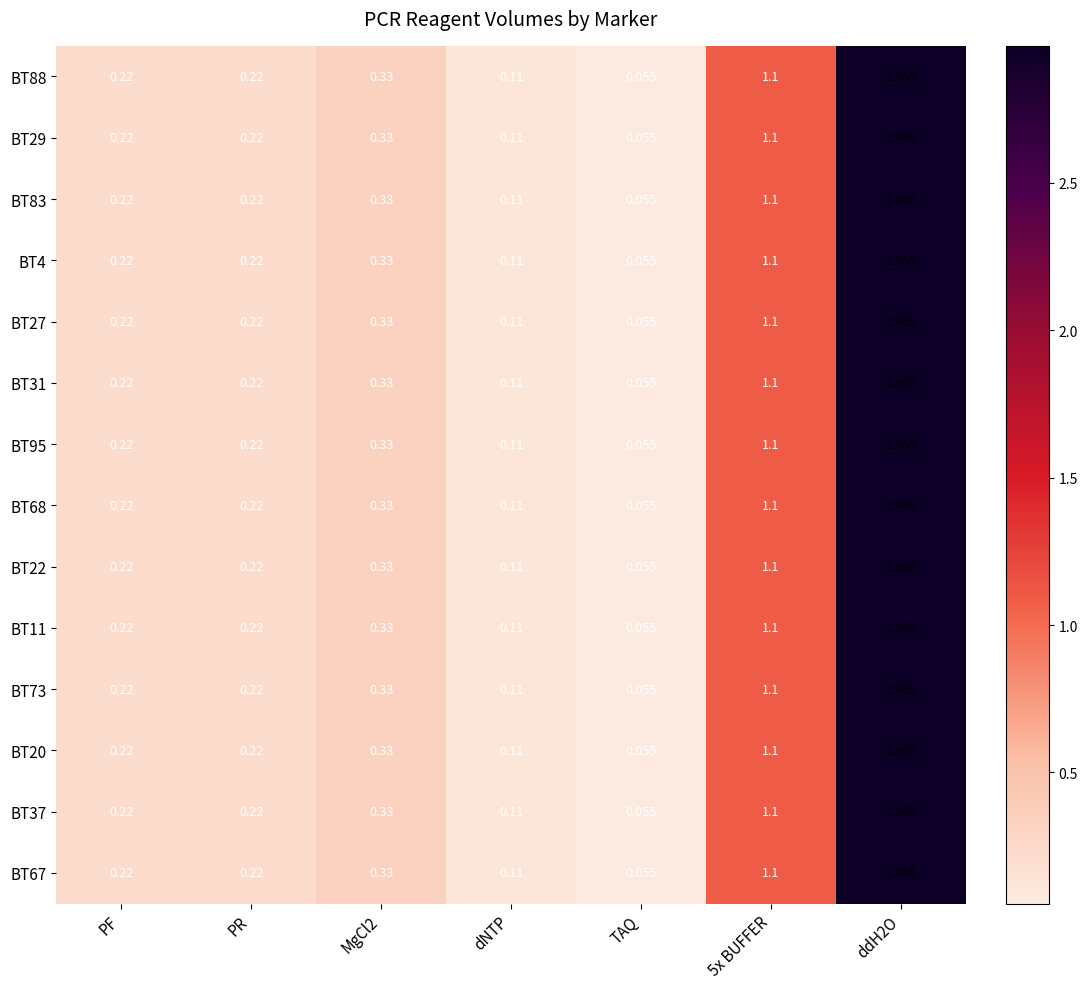

Which label corresponds to the smallest value in the chart?

TAQ